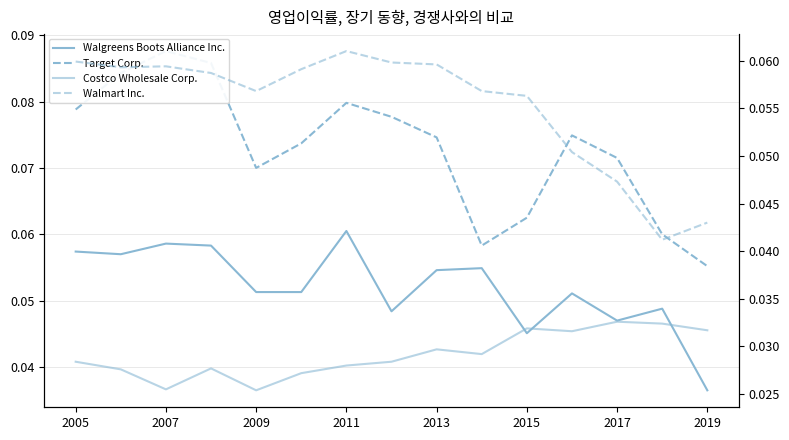

Is this an area chart (filled region under the line)?

No